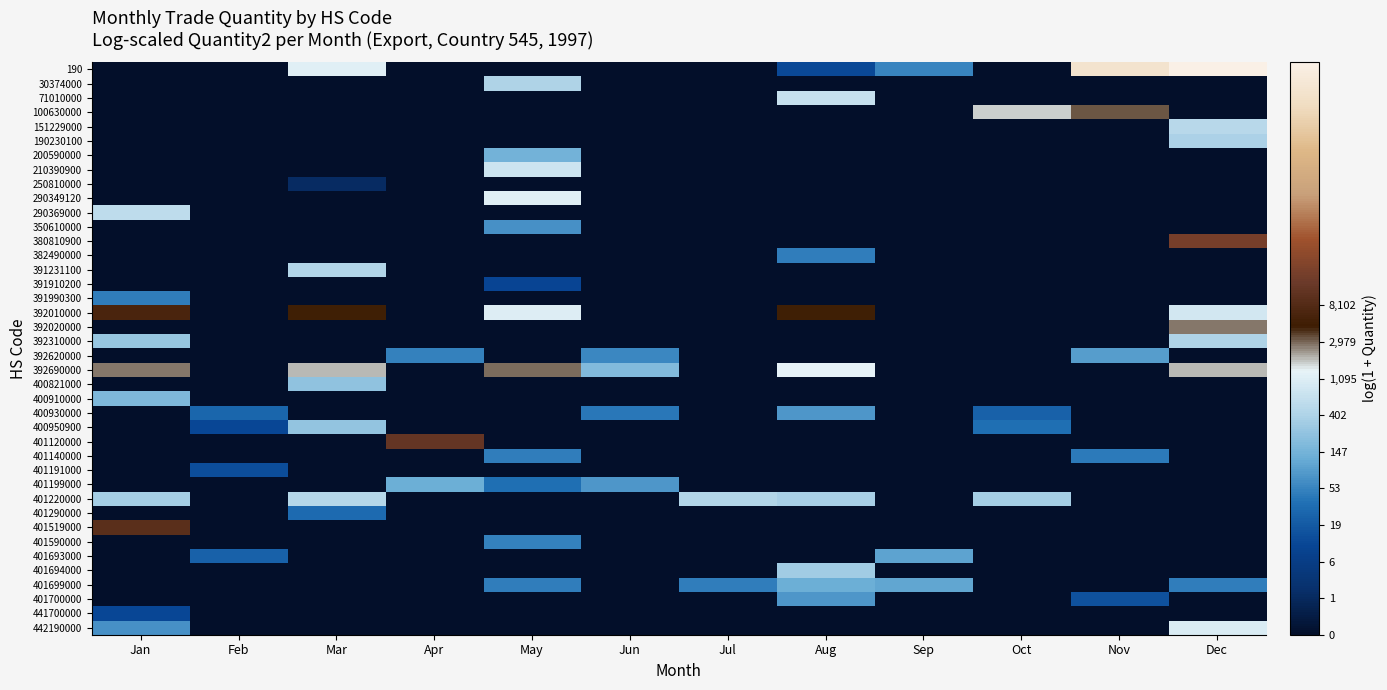

At how many categories does at least one series exceed 11?

2